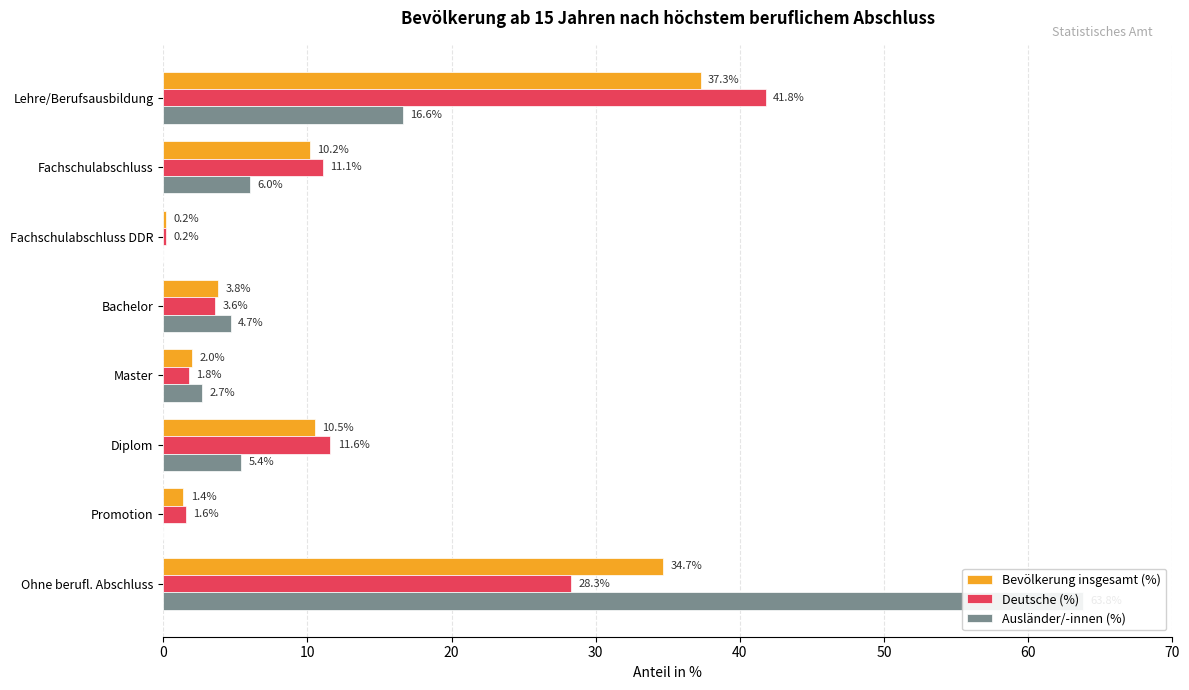

What is the average value of the Bevölkerung insgesamt (%) series?

12.5